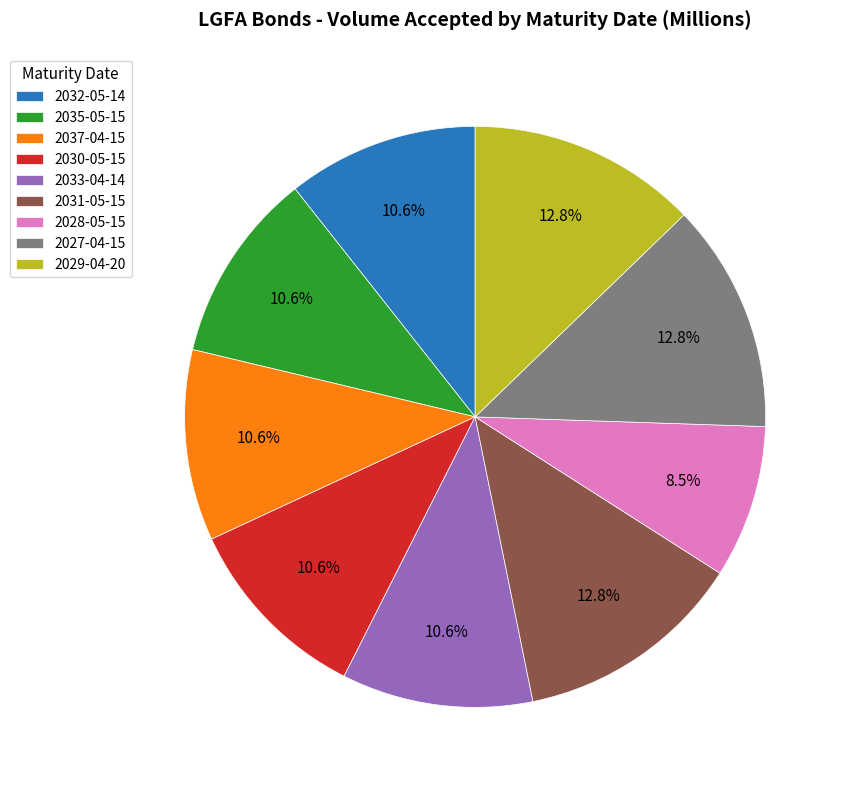

To the nearest percent, what is the combined percentage of 2035-05-15 and 2030-05-15?

21%